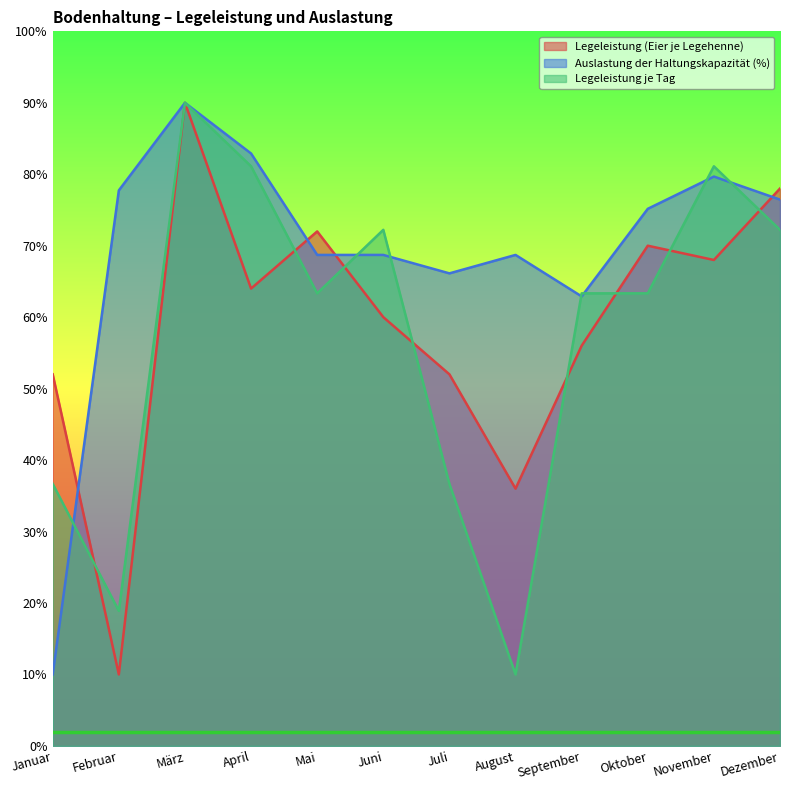

At how many categories does at least one series exceed 64?

10